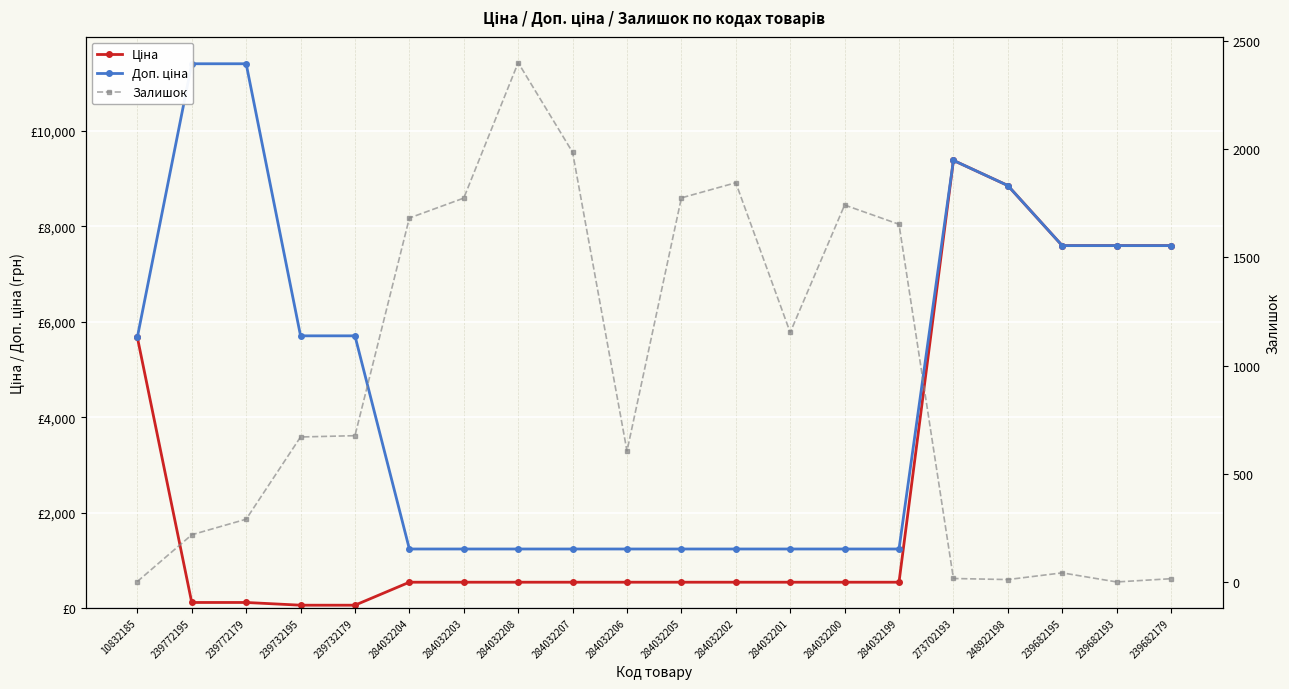

What are all the series names shown in the legend?

Ціна, Доп. ціна, Залишок